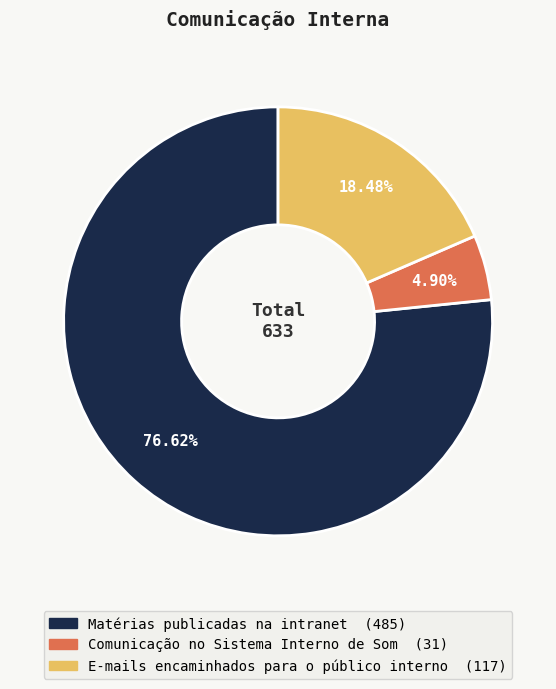

Is there any slice that represents more than half of the pie?

Yes